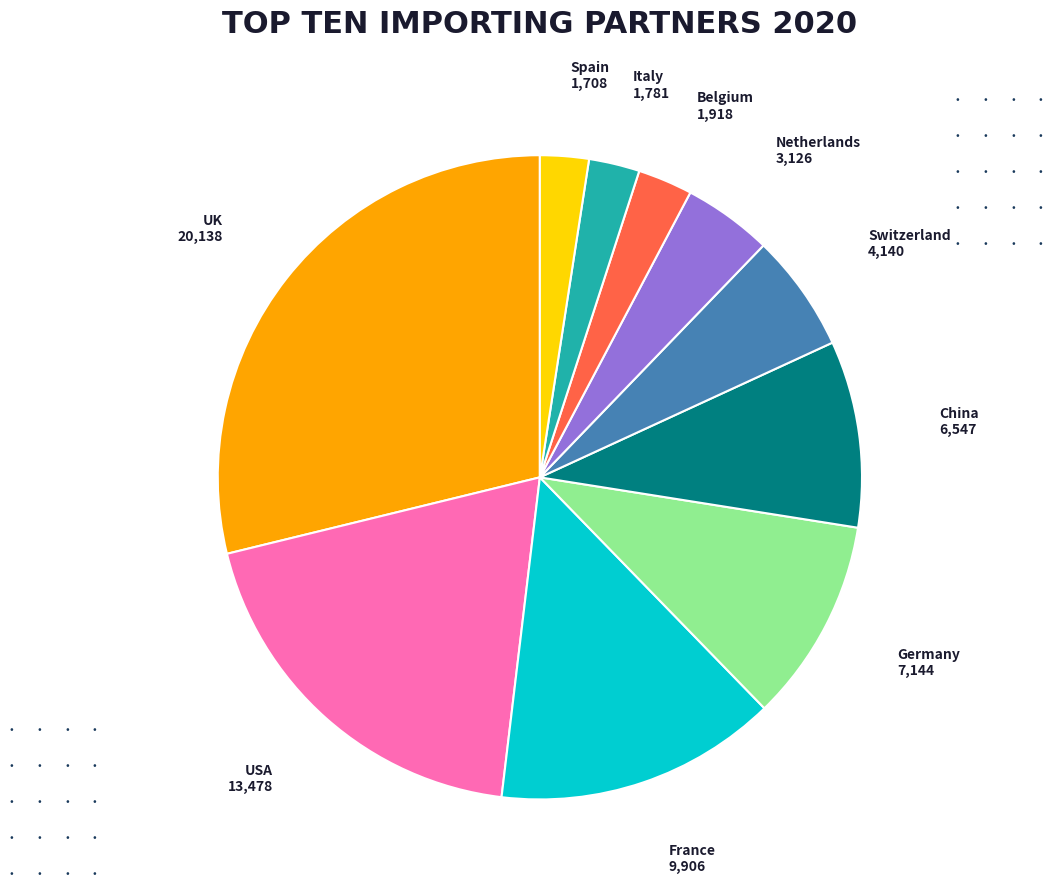

Does any single category account for the majority?

No